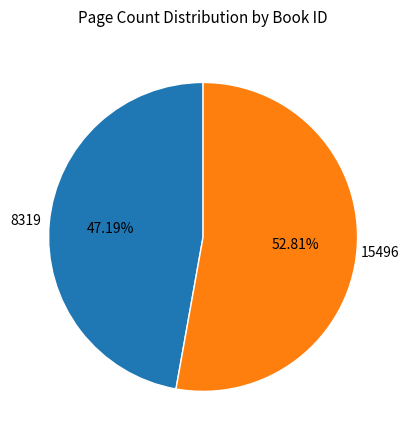

Is the sum of 15496 and 8319 greater than half?

Yes